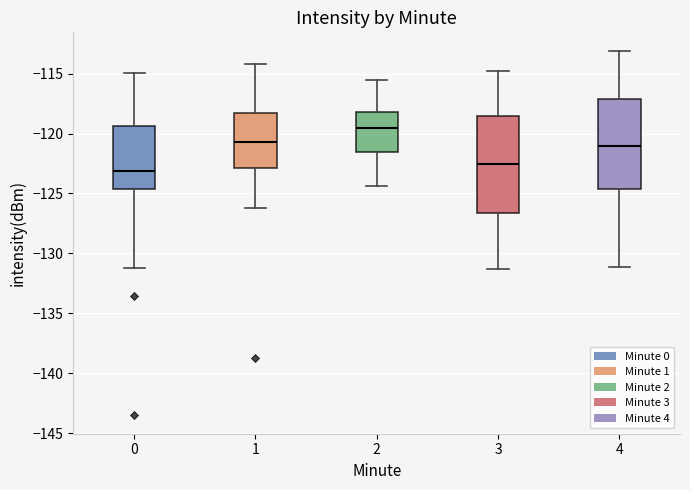

Where is the upper edge of the box at x = 2 on the y-axis? The values are not printed on the chart, so give them approximately, as read against the axis.

-118.0